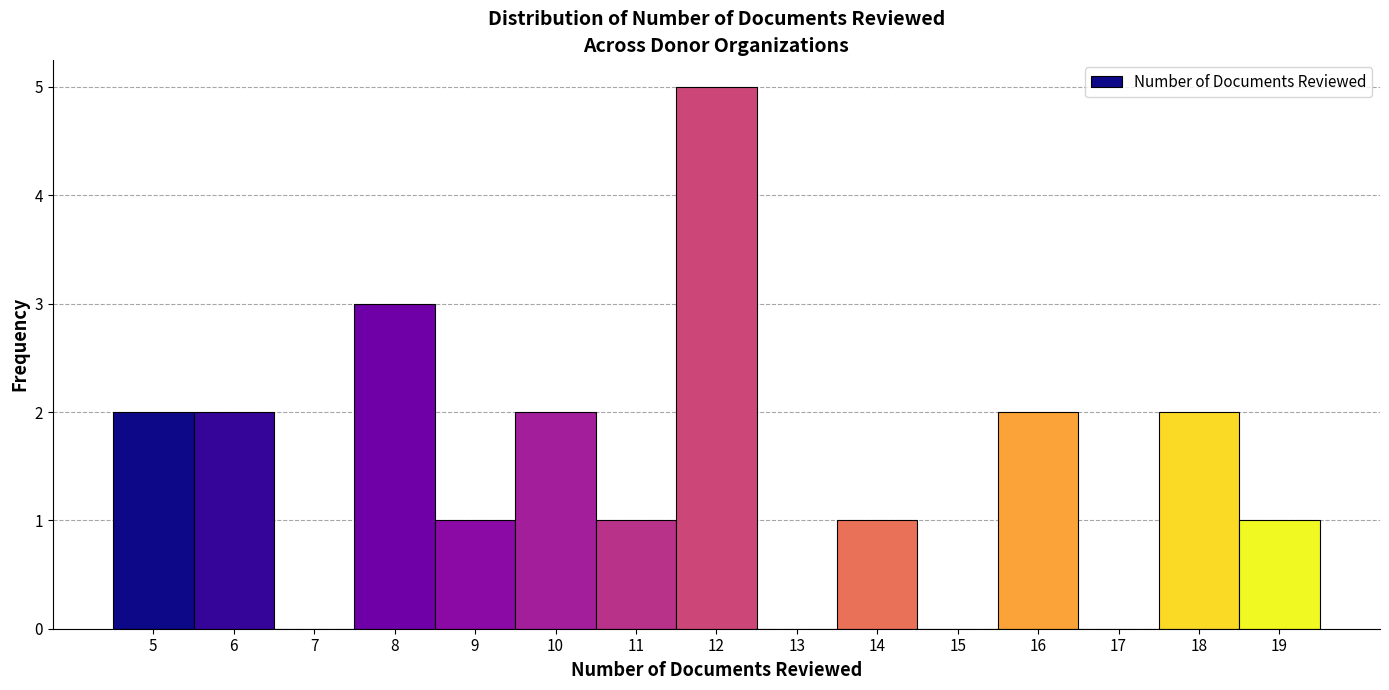

Reading left to right, transcribe this chart: for each bar, give the range it covers on the x-axis and its height. The values are not printed on the chart, so give them approximately, as read against the axis.

4.5 to 5.5: 2
5.5 to 6.5: 2
6.5 to 7.5: 0
7.5 to 8.5: 3
8.5 to 9.5: 1
9.5 to 10.5: 2
10.5 to 11.5: 1
11.5 to 12.5: 5
12.5 to 13.5: 0
13.5 to 14.5: 1
14.5 to 15.5: 0
15.5 to 16.5: 2
16.5 to 17.5: 0
17.5 to 18.5: 2
18.5 to 19.5: 1